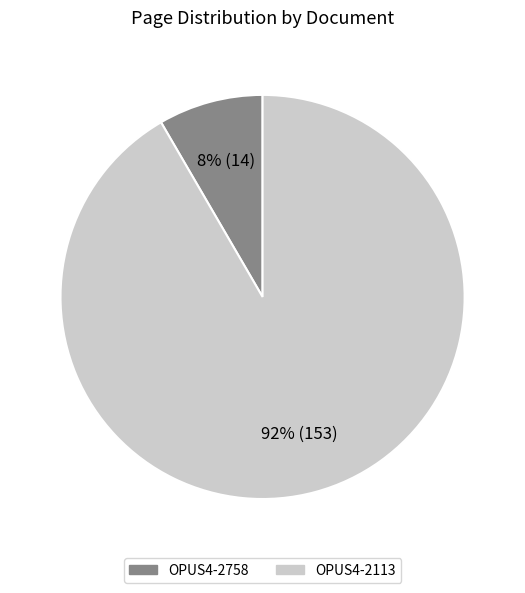

Does OPUS4-2113 represent more than half of the total?

Yes